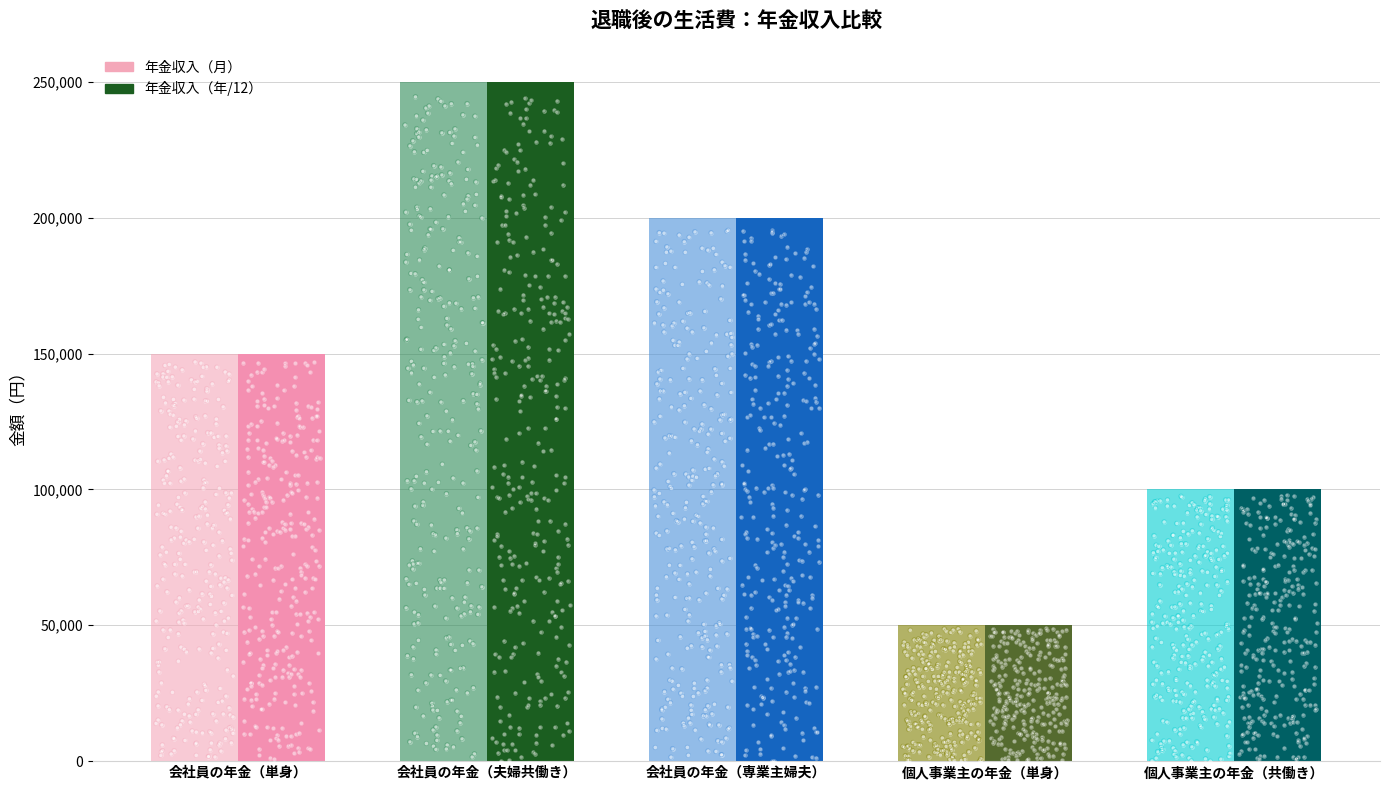

Which series contains the highest Y value?

年金収入（月）